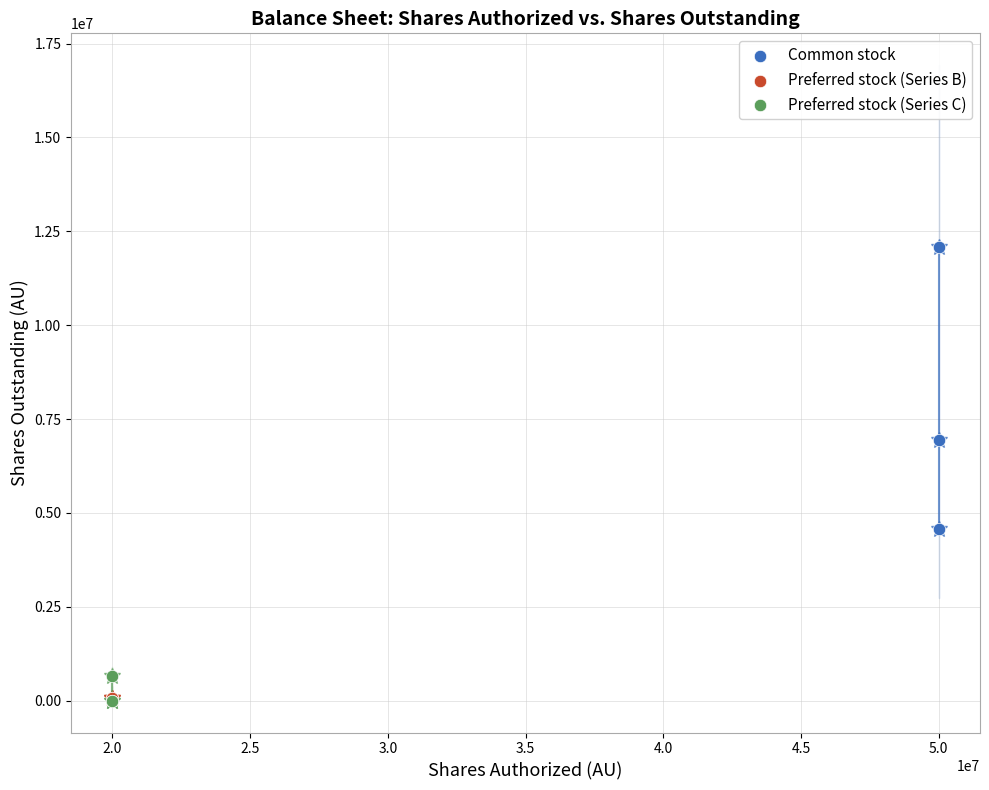

Which series reaches the maximum Y coordinate?

Common stock